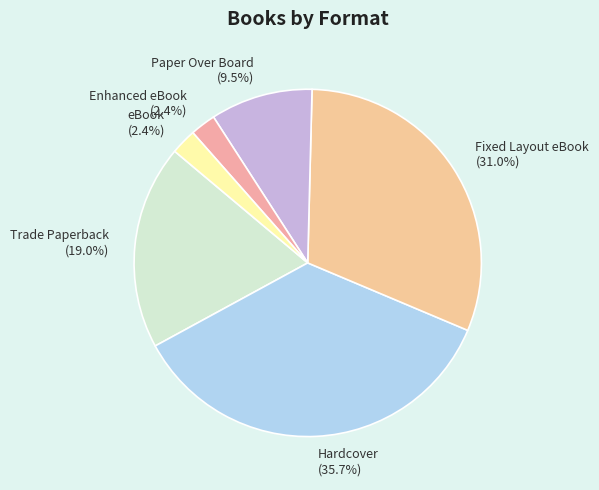

Does any single category account for the majority?

No